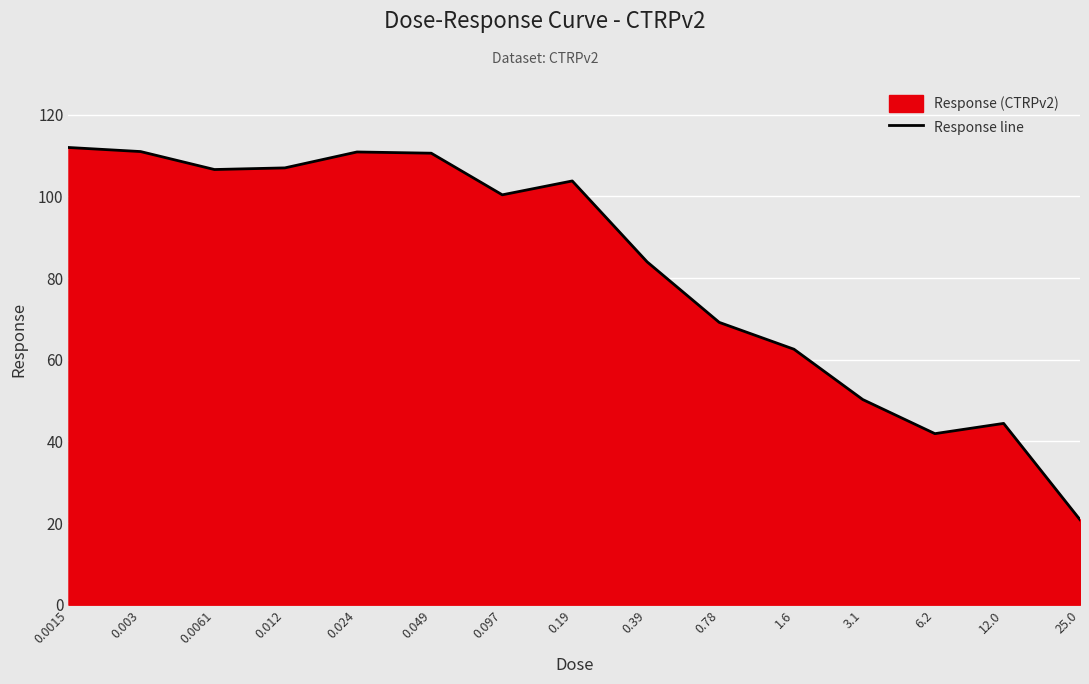

List the labels in order of value, smallest first.

25.0, 6.2, 12.0, 3.1, 1.6, 0.78, 0.39, 0.097, 0.19, 0.0061, 0.012, 0.049, 0.024, 0.003, 0.0015